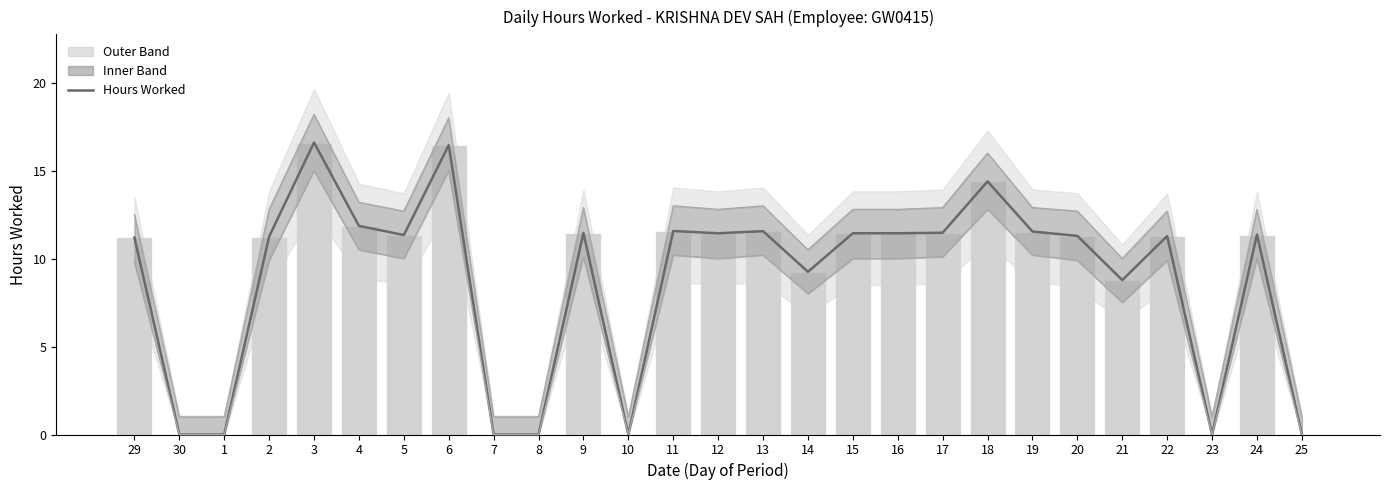

Is it true that Hours Worked (bar) equals 11.3 at 5?

True